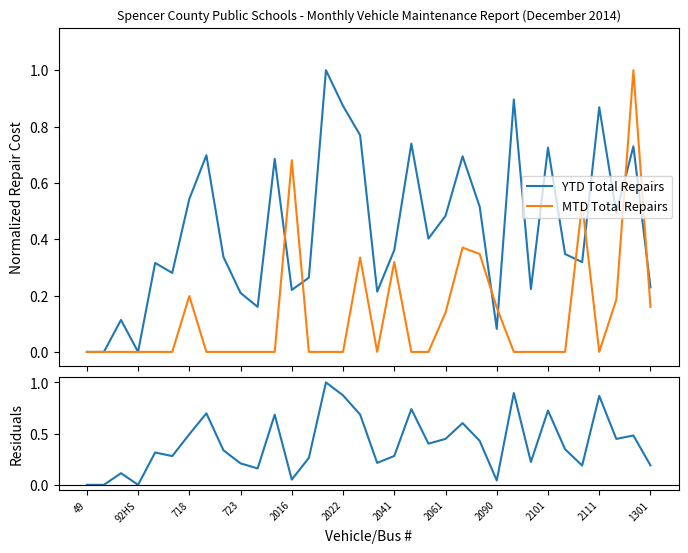

How many lines are shown in the chart?

3